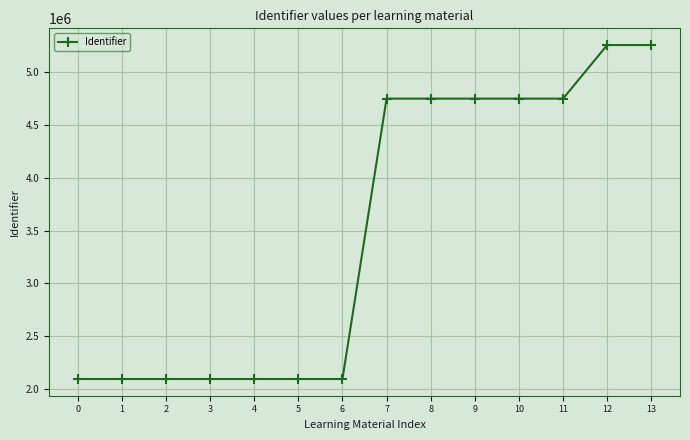

What is the ratio of the value at 11 to the value at 13?

0.9